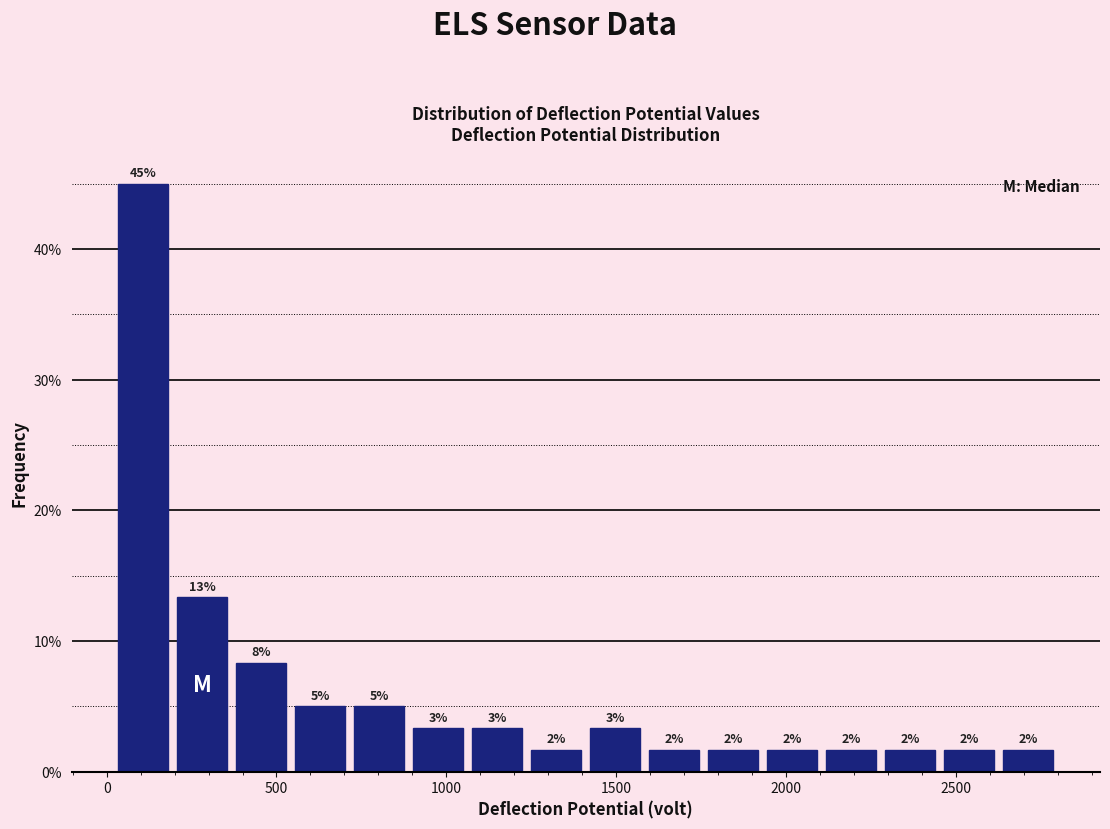

Around what value on the x-axis is the tallest bar? Give the approximate position of its centre, as read against the axis.

100